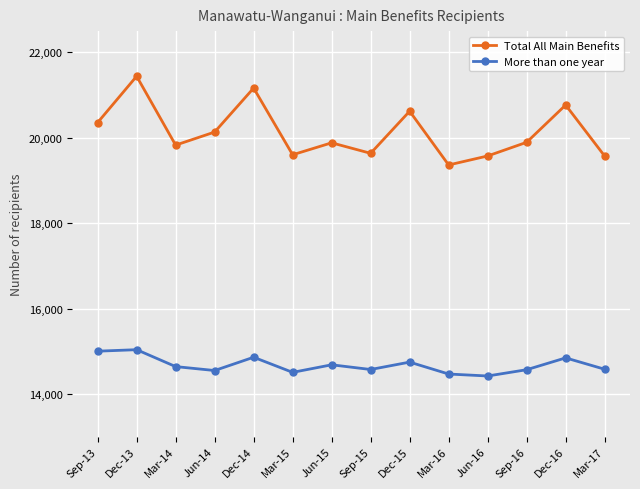

What are all the series names shown in the legend?

Total All Main Benefits, More than one year